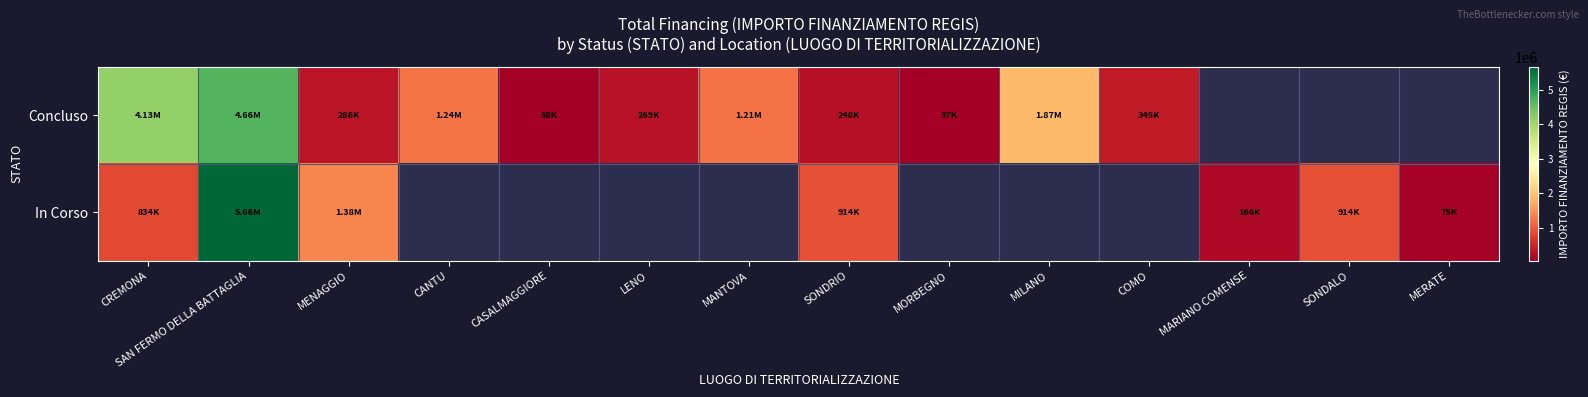

Between SONDALO and SONDRIO, which is larger?

SONDRIO